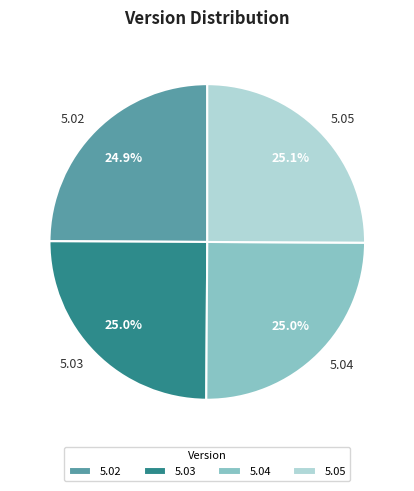

Count the number of slices in the pie.

4